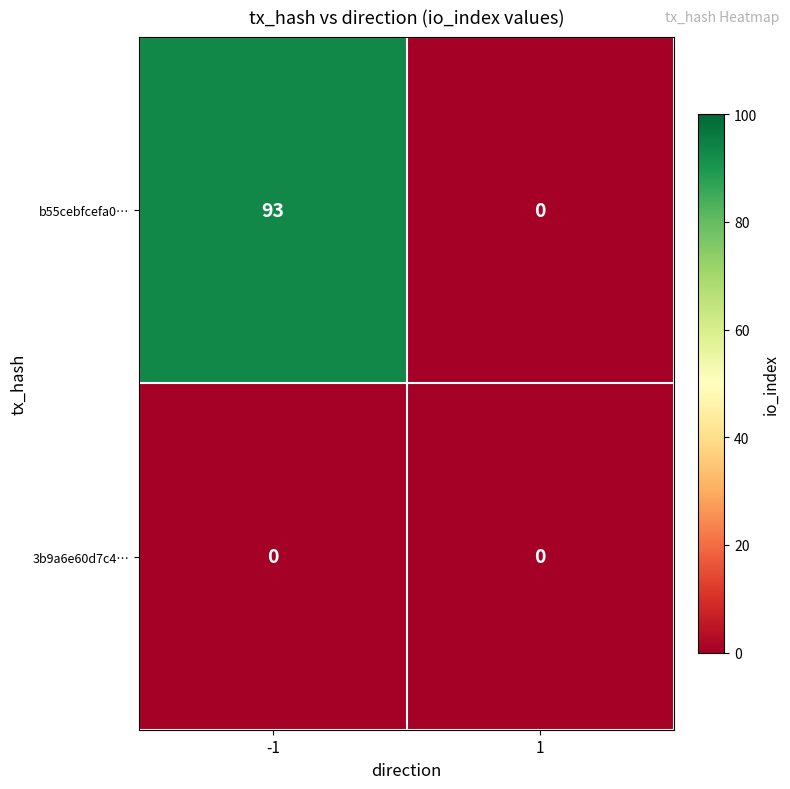

How many distinct data groups are displayed?

2